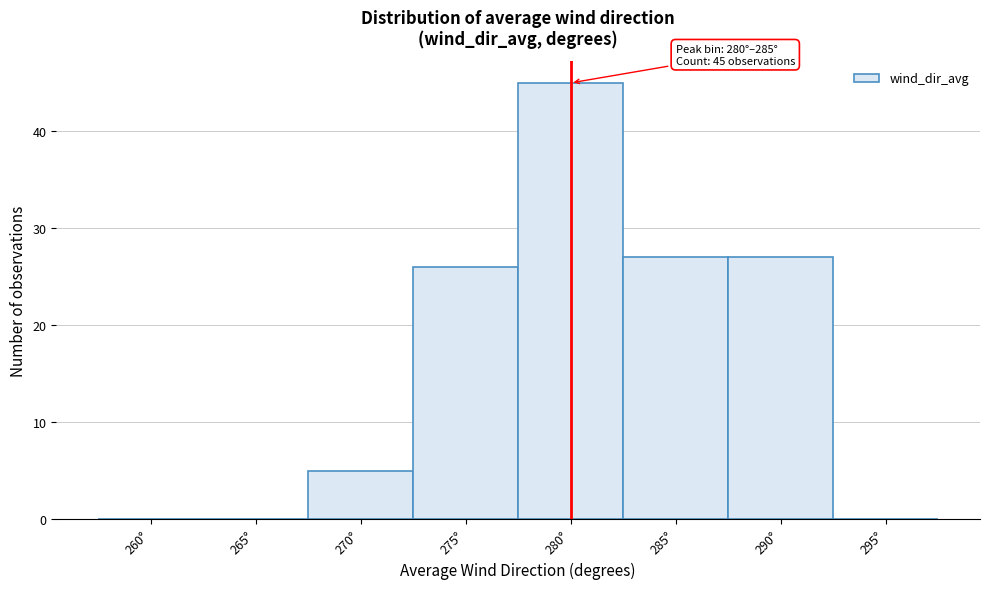

Reading right to left, transcribe all the data shown in this chart.

295°=0	290°=27	285°=27	280°=45	275°=26	270°=5	265°=0	260°=0